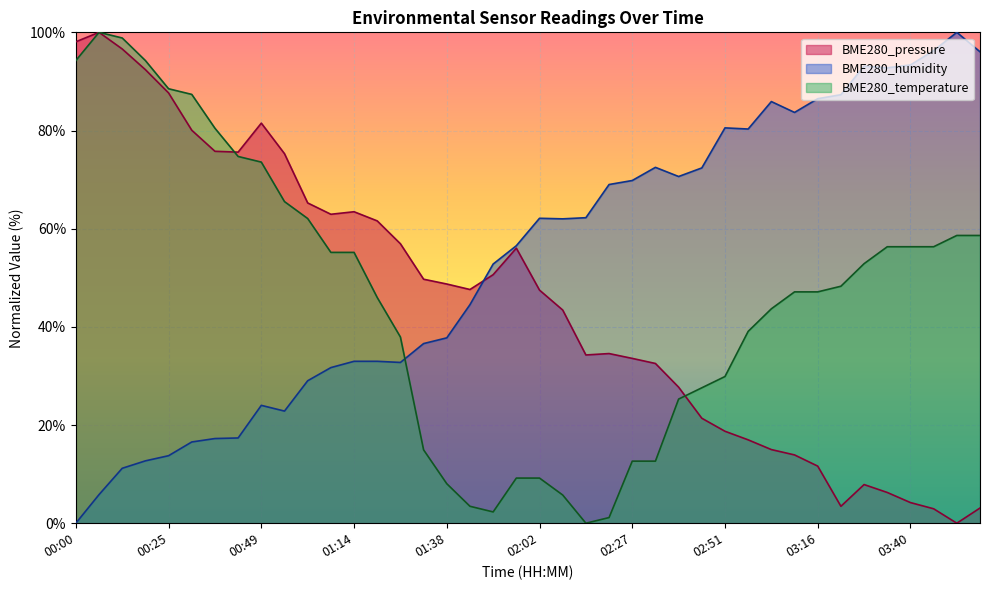

Reading left to right, list all the values displayed in this chart.

BME280_pressure: 98.1	100.0	96.6	92.4	87.7	80.1	75.8	75.6	81.5	75.3	65.2	62.9	63.5	61.6	56.9	49.7	48.7	47.6	50.6	56.0	47.5	43.4	34.3	34.6	33.6	32.5	27.7	21.4	18.7	17.0	15.0	13.9	11.6	3.4	7.9	6.3	4.2	2.9	0.0	3.1
BME280_humidity: 0.0	5.8	11.2	12.7	13.8	16.6	17.2	17.4	24.0	22.8	29.0	31.7	33.0	33.0	32.8	36.6	37.8	44.5	52.8	56.5	62.1	62.0	62.2	69.0	69.8	72.5	70.6	72.4	80.5	80.3	85.9	83.7	86.5	87.3	93.1	92.8	93.4	96.3	100.0	96.0
BME280_temperature: 94.3	100.0	98.9	94.3	88.5	87.4	80.5	74.7	73.6	65.5	62.1	55.2	55.2	46.0	37.9	14.9	8.0	3.4	2.3	9.2	9.2	5.7	0.0	1.1	12.6	12.6	25.3	27.6	29.9	39.1	43.7	47.1	47.1	48.3	52.9	56.3	56.3	56.3	58.6	58.6